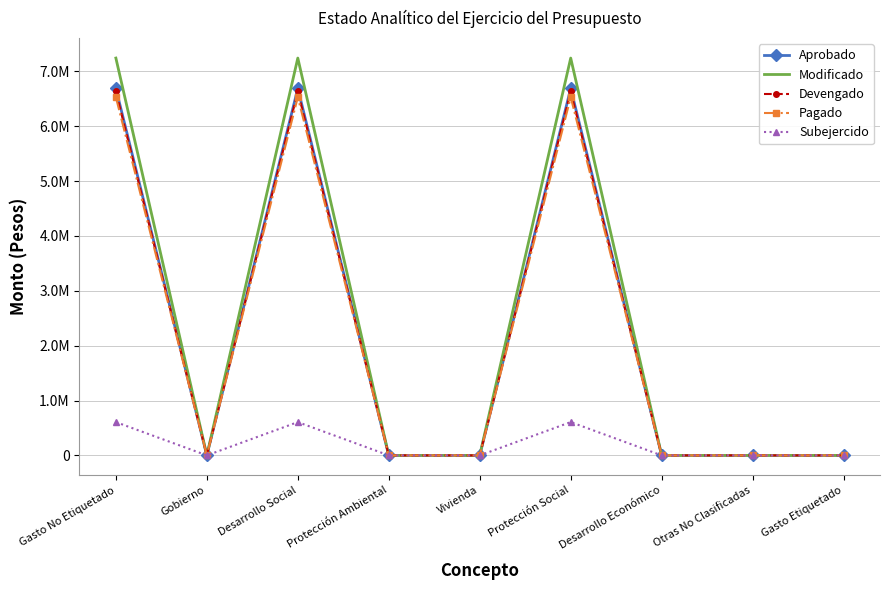

What are all the series names shown in the legend?

Aprobado, Modificado, Devengado, Pagado, Subejercido